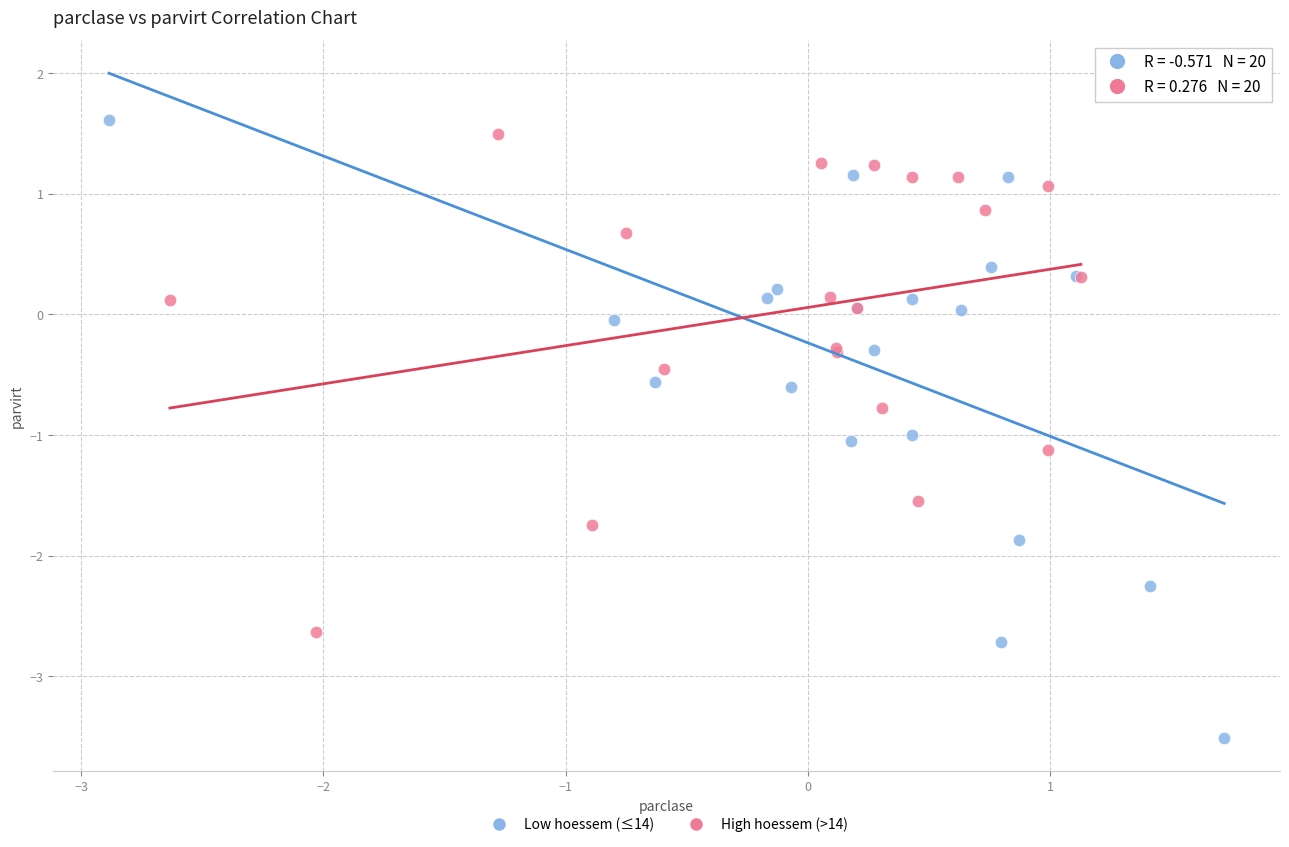

Which series contains the highest Y value?

Low hoessem (≤14)